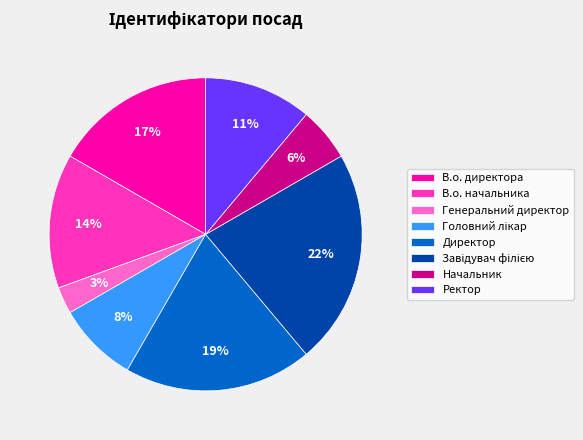

To the nearest percent, what percentage of the pie is В.о. директора?

17%